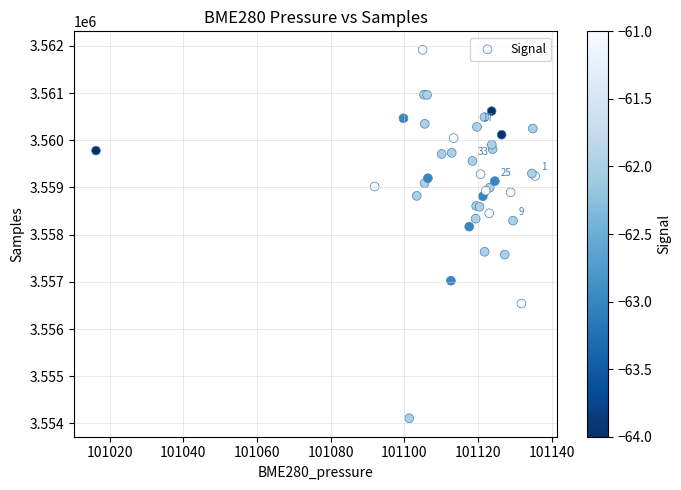

What Y value in the scatter plot is closest to 3558012?

3558169